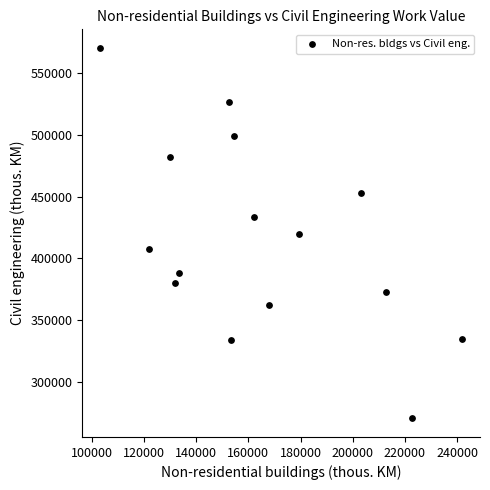

What is the range of Y values (max minus min)?

300045